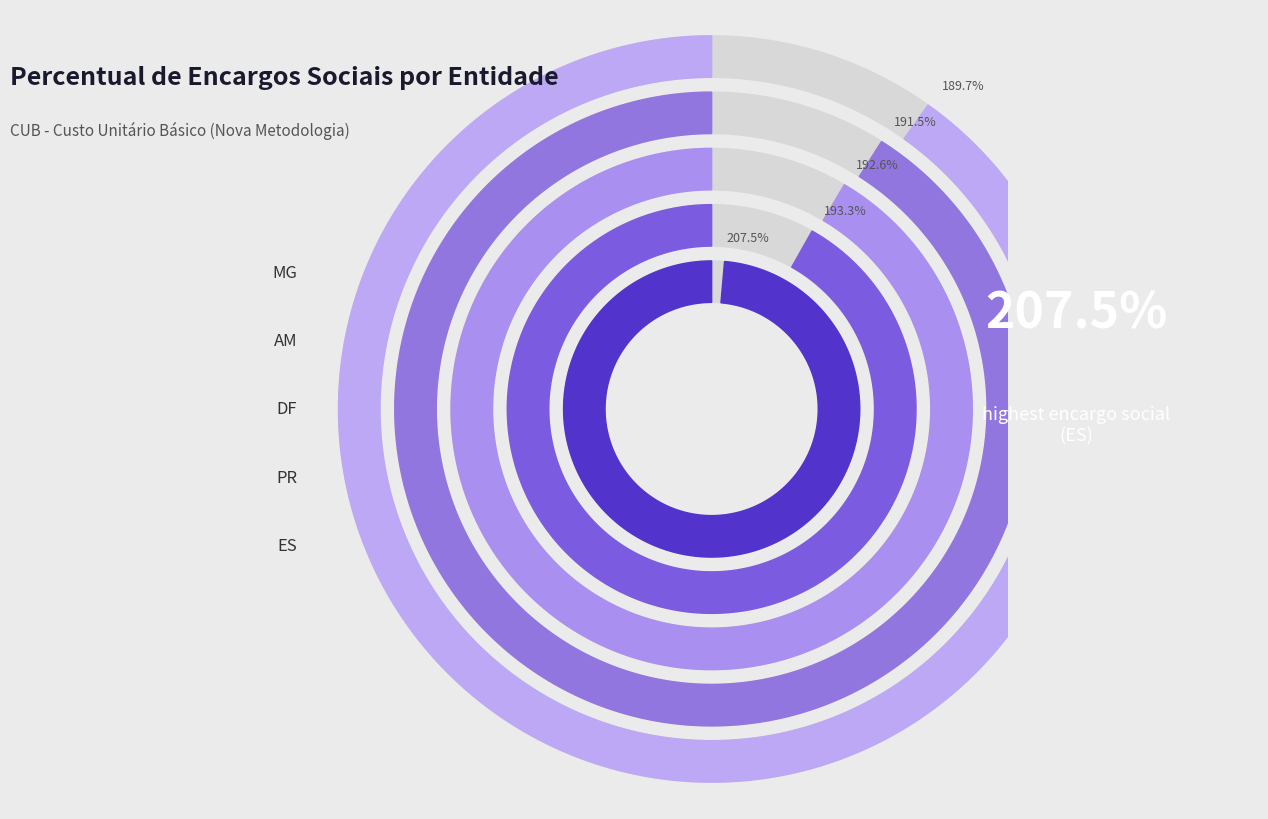

Is there any slice that represents more than half of the pie?

No